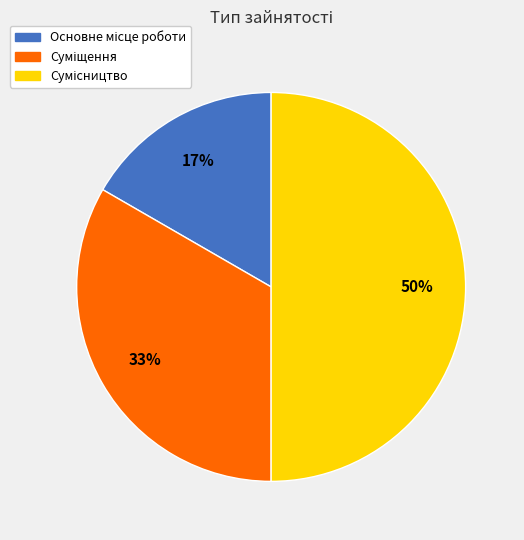

To the nearest percent, what is the difference between the largest and smallest slice percentages?

33%